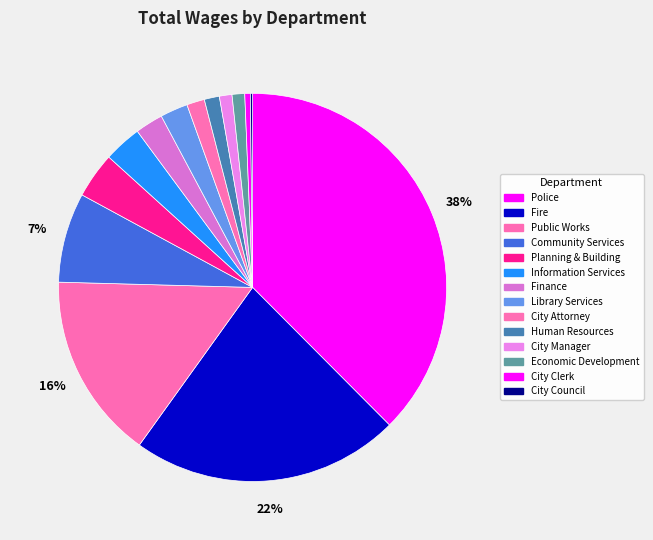

Is there a majority slice in this chart?

No